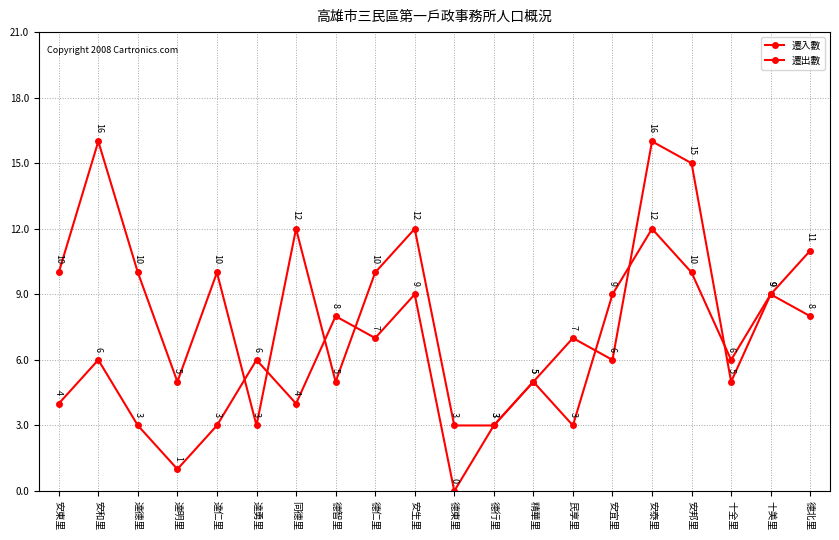

Reading right to left, transcribe all the data shown in this chart.

遷入數: 11	9	5	15	16	6	7	5	3	0	9	7	8	4	6	3	1	3	6	4
遷出數: 8	9	6	10	12	9	3	5	3	3	12	10	5	12	3	10	5	10	16	10